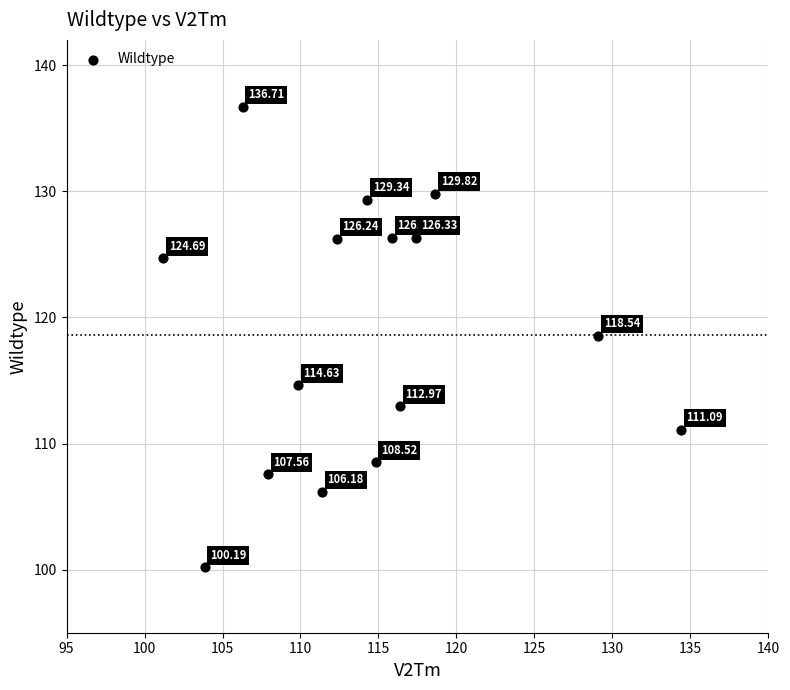

What is the range of X values (max minus min)?

33.2